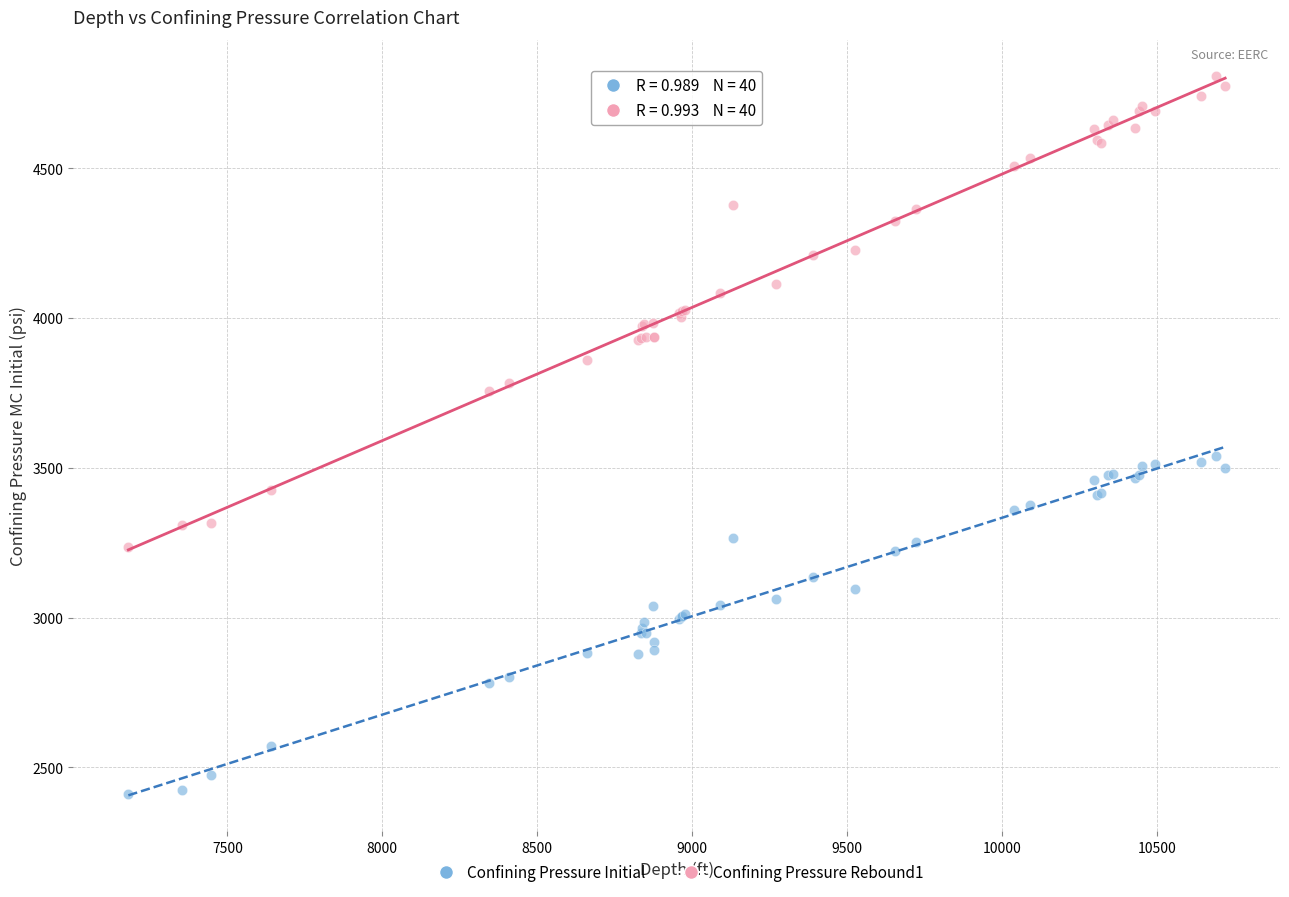

Which series has the largest Y range (max minus min)?

Confining Pressure Rebound1